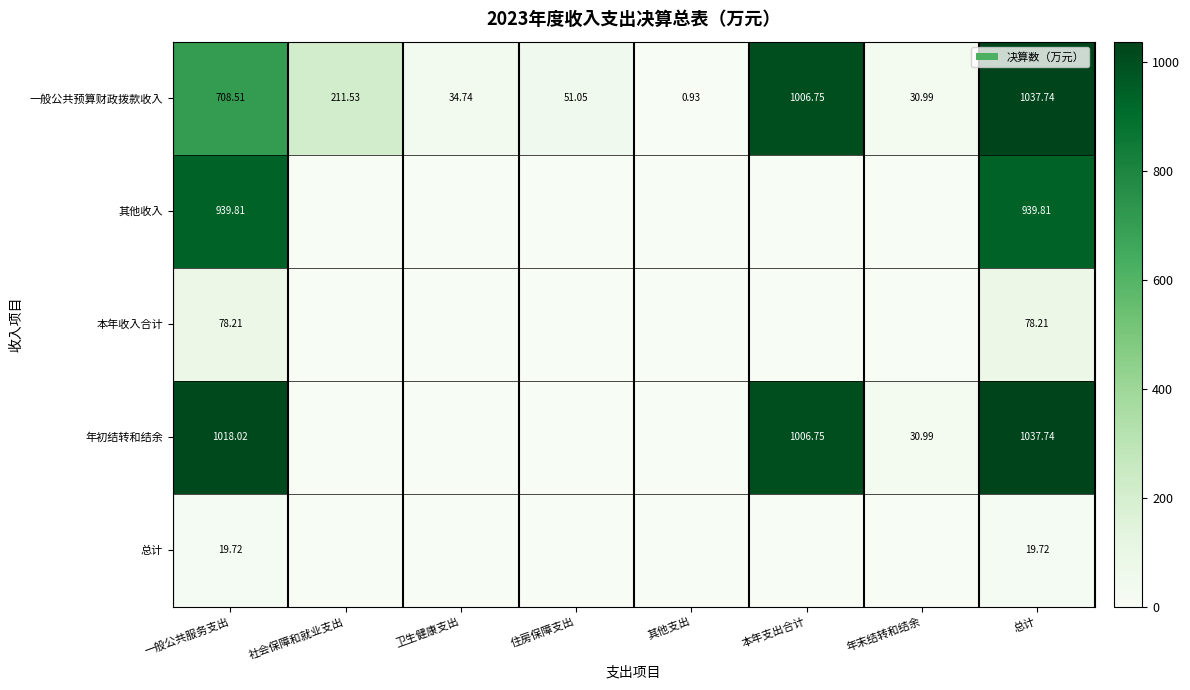

What is the spread (max minus min) of values at 卫生健康支出?

34.7